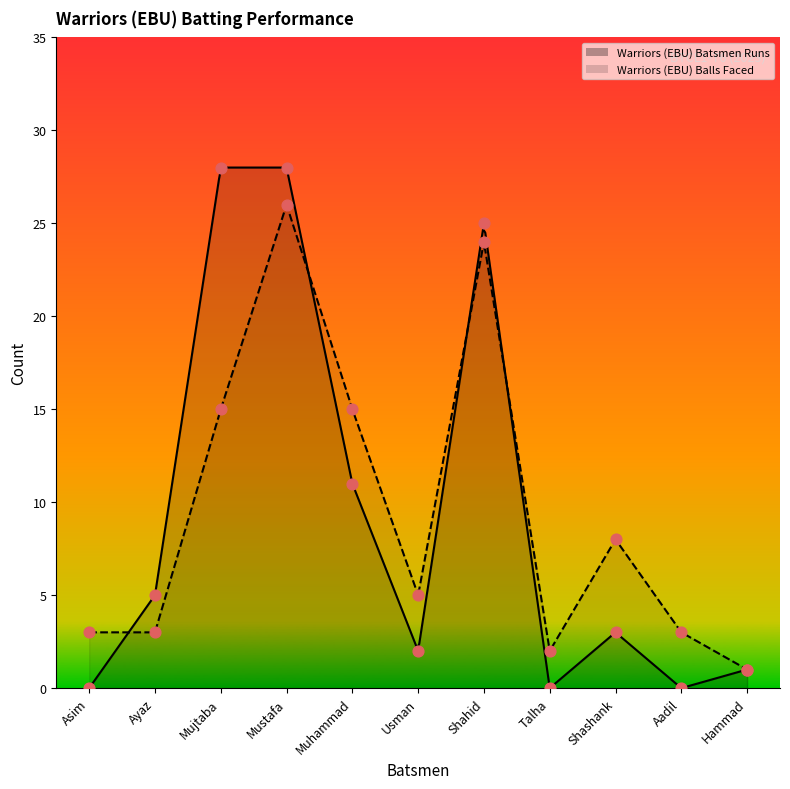

Which series reaches the minimum Y coordinate?

Warriors (EBU) Batsmen Runs